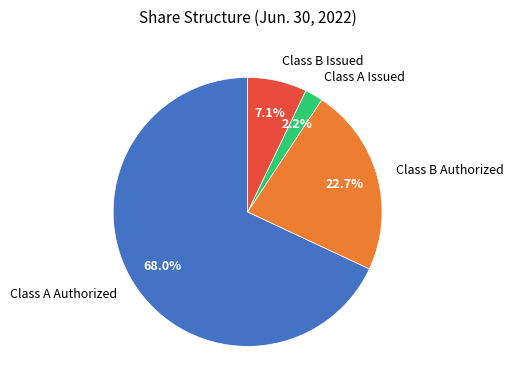

Does any single category account for the majority?

Yes